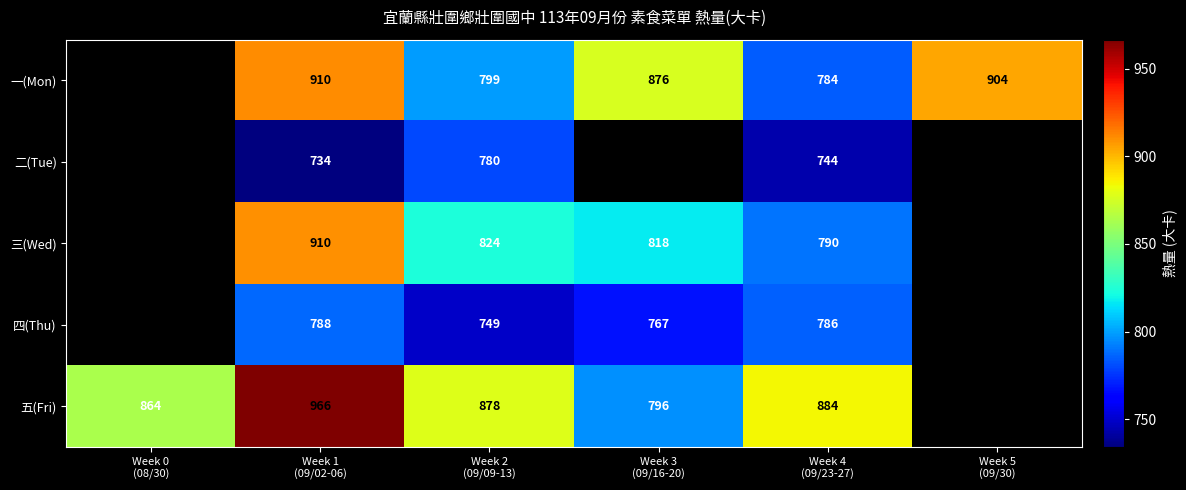

How many series are shown in this chart?

5